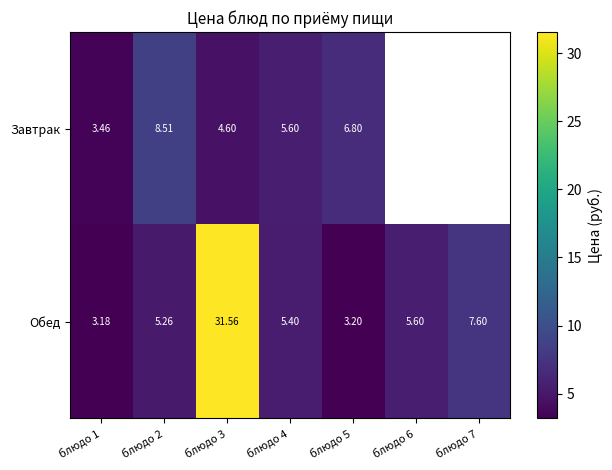

At блюдо 1, list the series in order from largest to smallest.

Завтрак, Обед